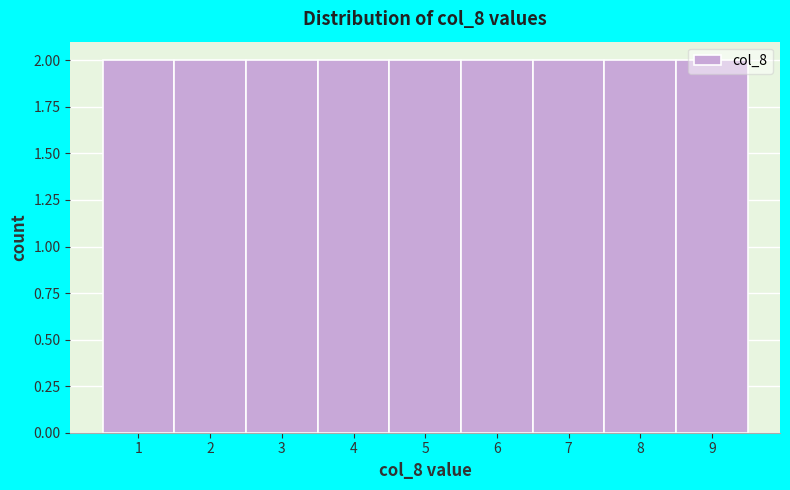

Reading left to right, list every bar in this chart as the range it spans on the x-axis followed by its height. The values are not printed on the chart, so give them approximately, as read against the axis.

0.5 to 1.5: 2
1.5 to 2.5: 2
2.5 to 3.5: 2
3.5 to 4.5: 2
4.5 to 5.5: 2
5.5 to 6.5: 2
6.5 to 7.5: 2
7.5 to 8.5: 2
8.5 to 9.5: 2